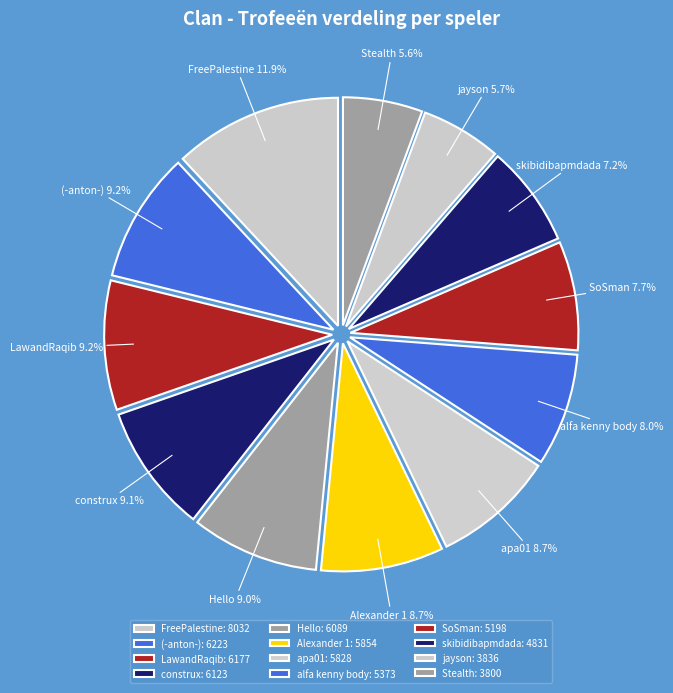

How many slices are in this pie chart?

12